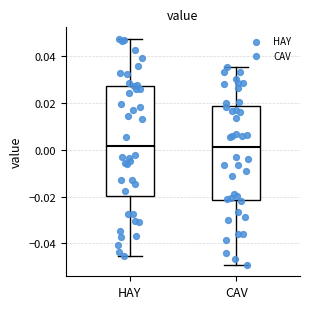

Where is the lower edge of the box for HAY on the y-axis? The values are not printed on the chart, so give them approximately, as read against the axis.

-0.020